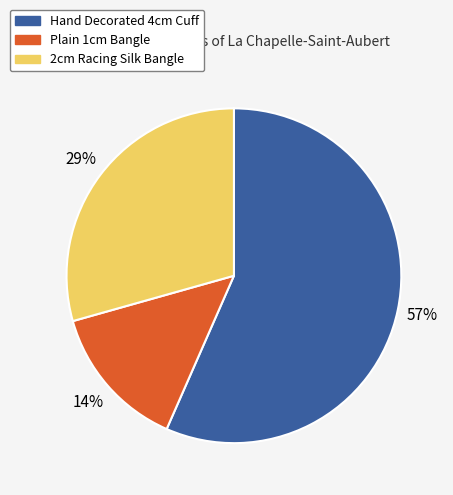

Rank the categories by value from highest to lowest.

Hand Decorated 4cm Cuff, 2cm Racing Silk Bangle, Plain 1cm Bangle